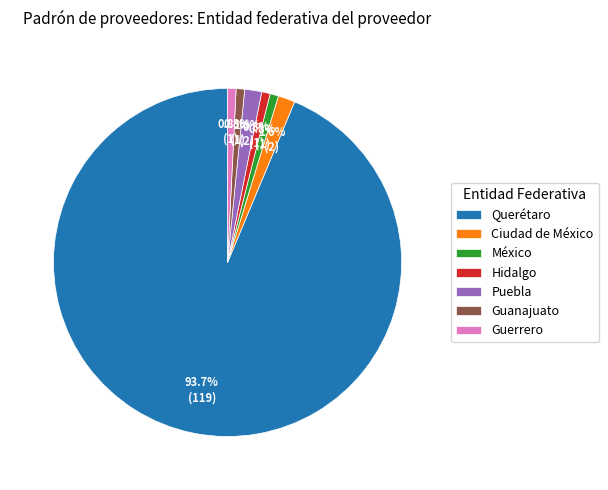

The Querétaro slice represents 94% of the pie. True or false?

True